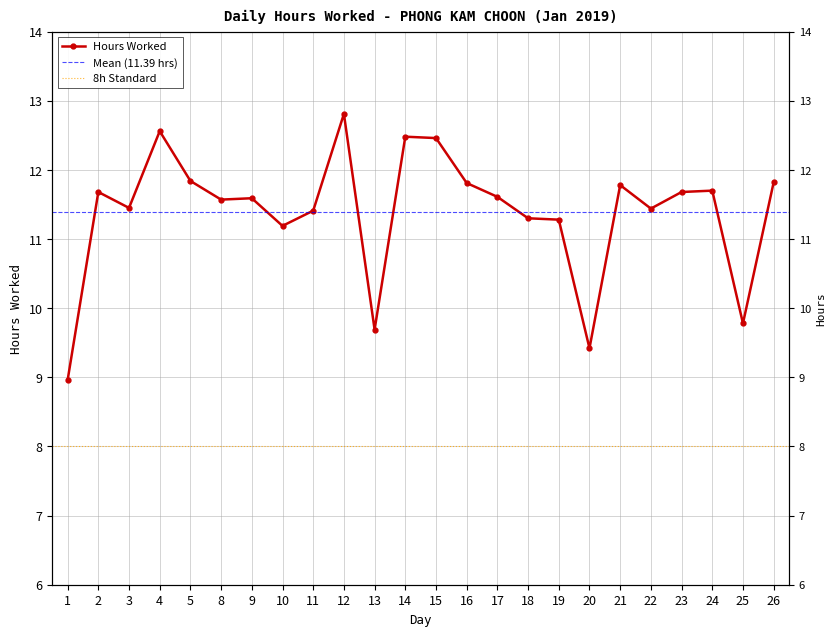

How many values exceed 11?

20